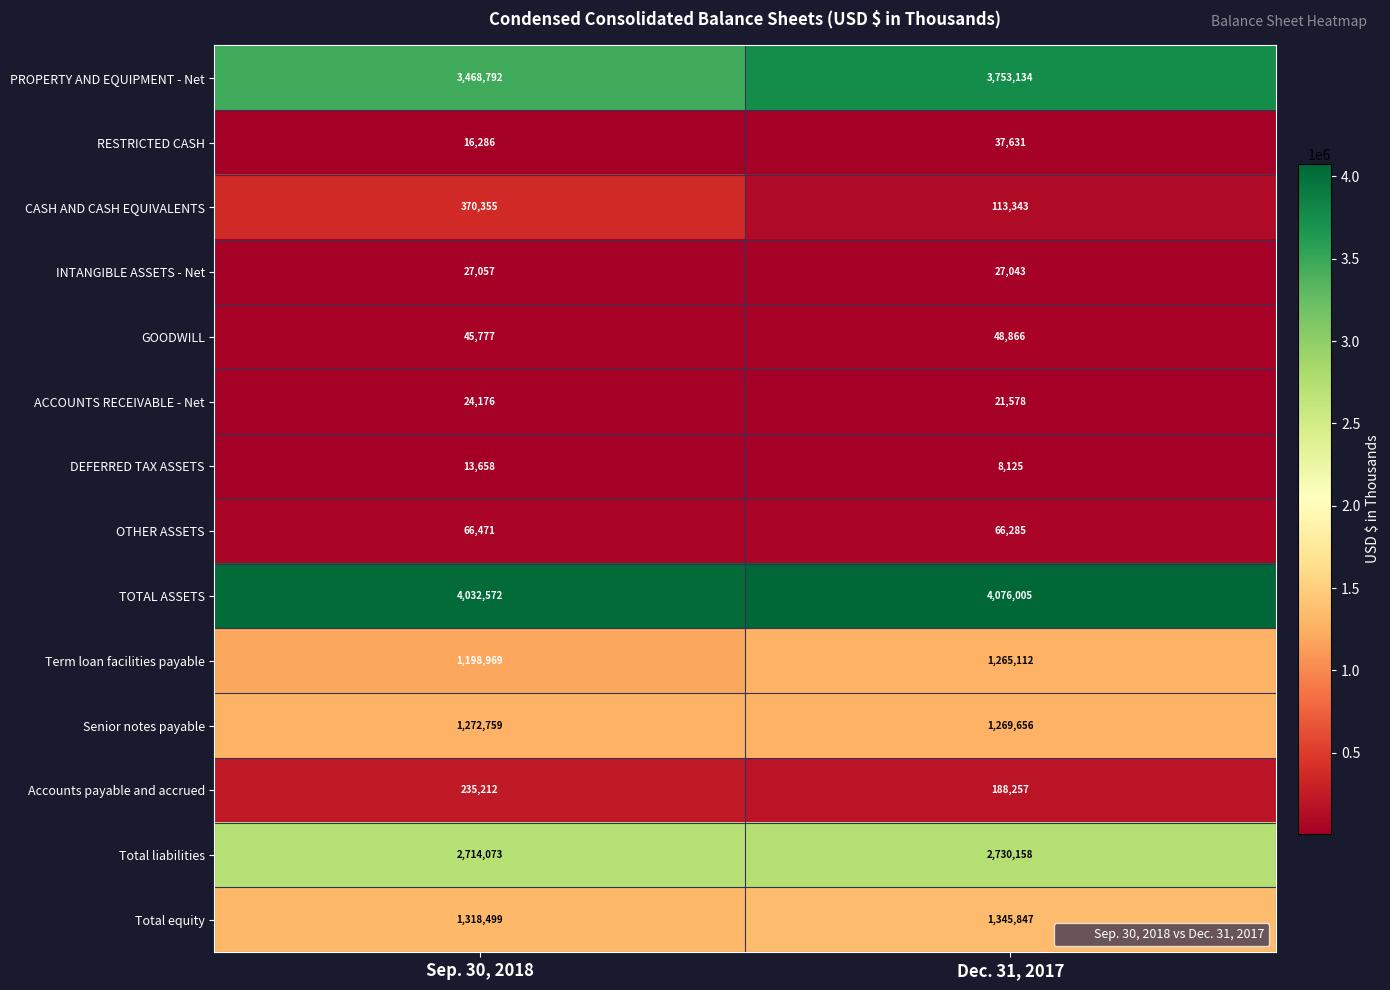

What is the spread (max minus min) of values at Sep. 30, 2018?

4018914